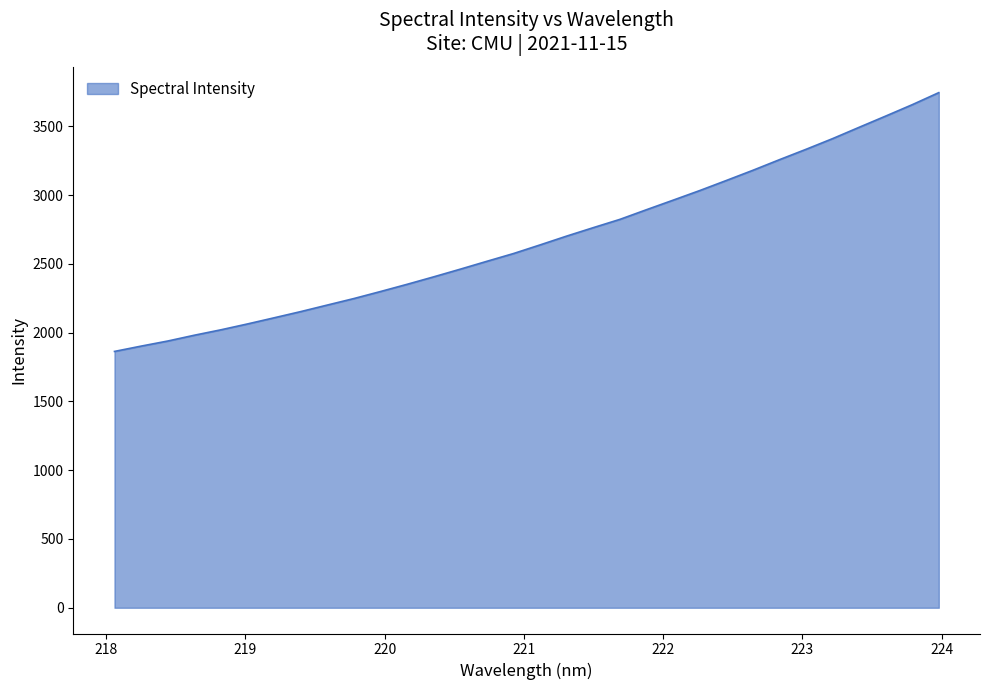

What is the difference between the maximum and minimum values?

1881.3